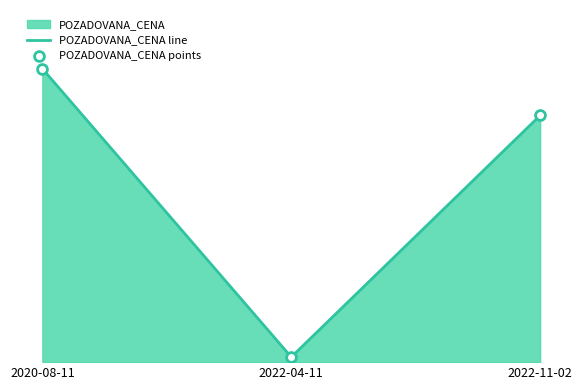

At how many categories does at least one series exceed 25211?

2